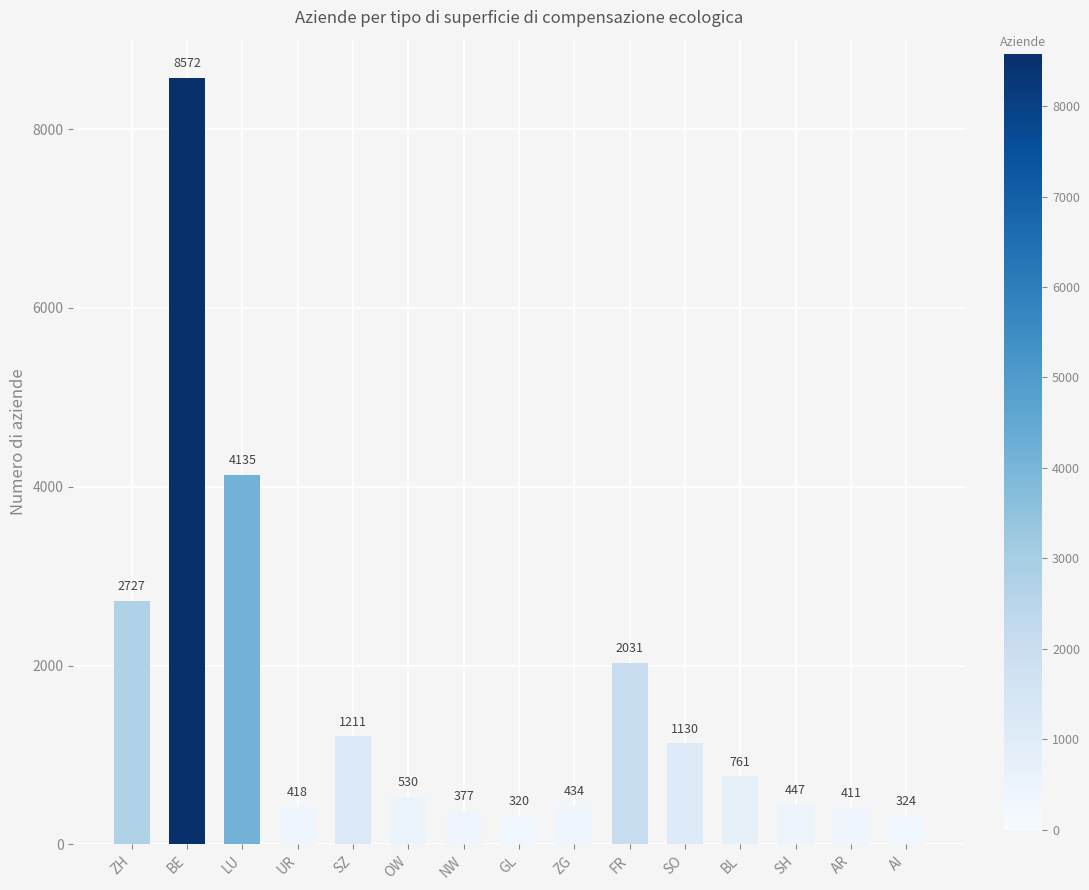

What is the greatest value displayed?

8572